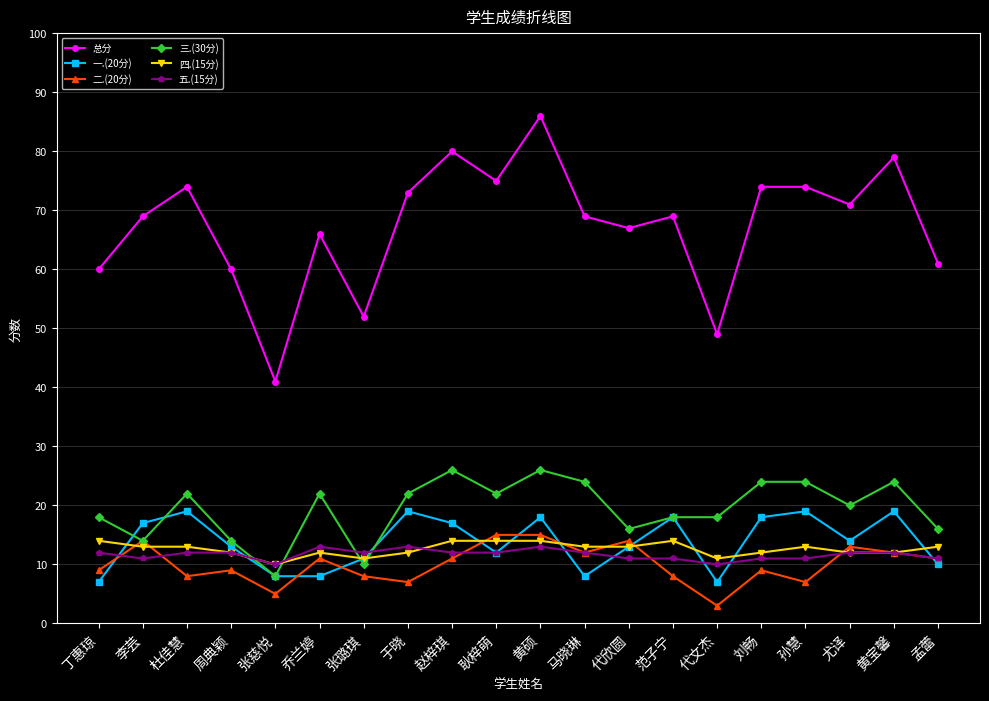

How many lines are shown in the chart?

6